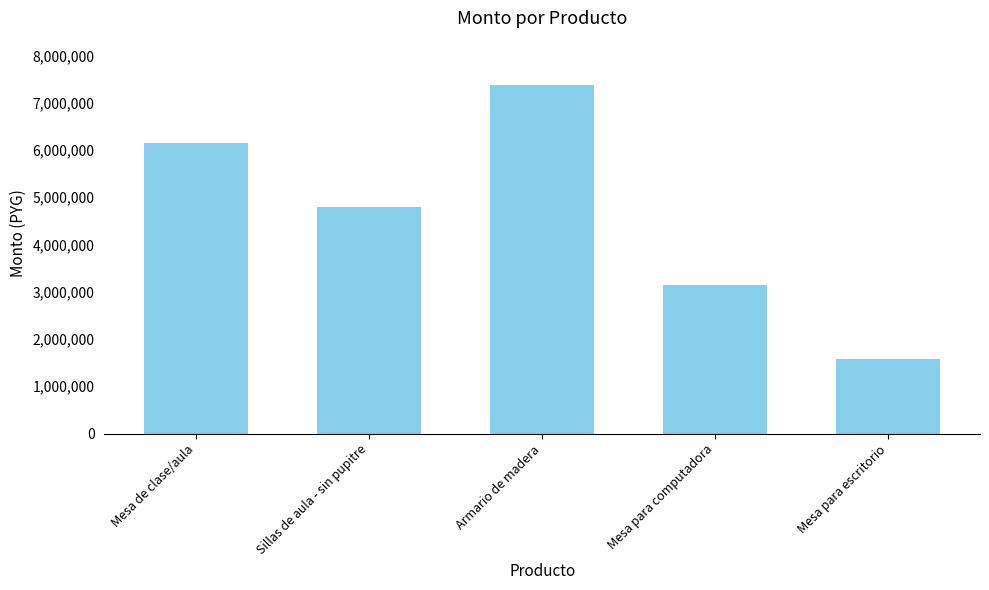

What is the label of the 5th bar from the left?

Mesa para escritorio